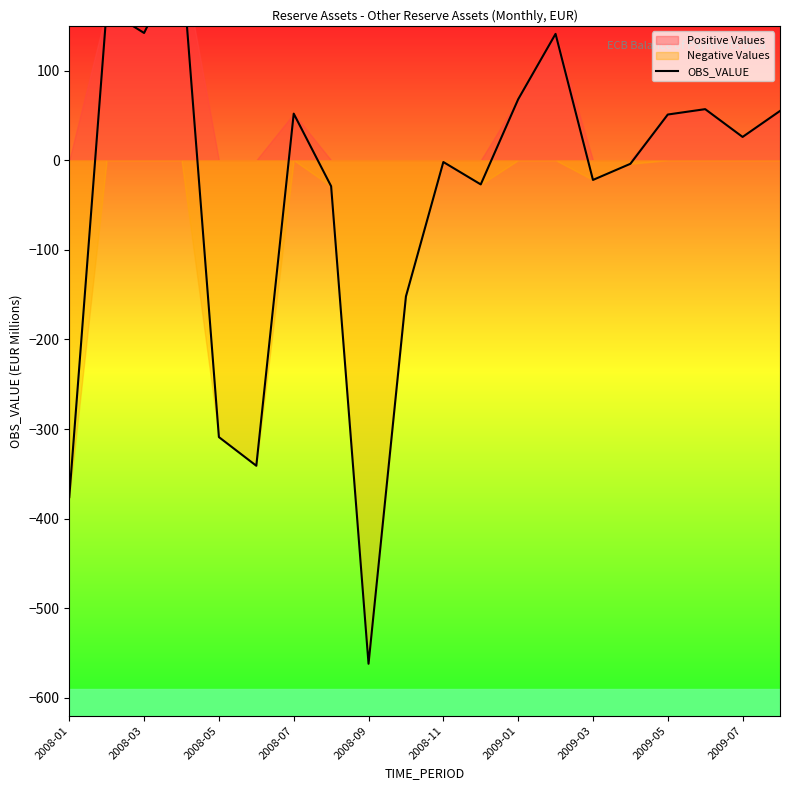

How many interior local peaks (higher than both neighbors) does the data have?

6